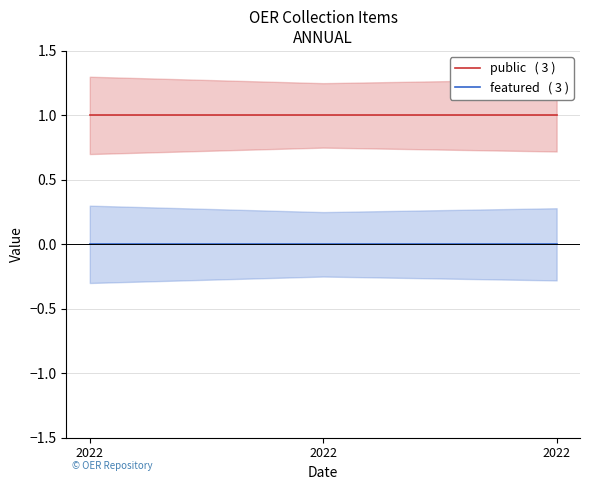

At which category is the sum across all series the highest?

2022